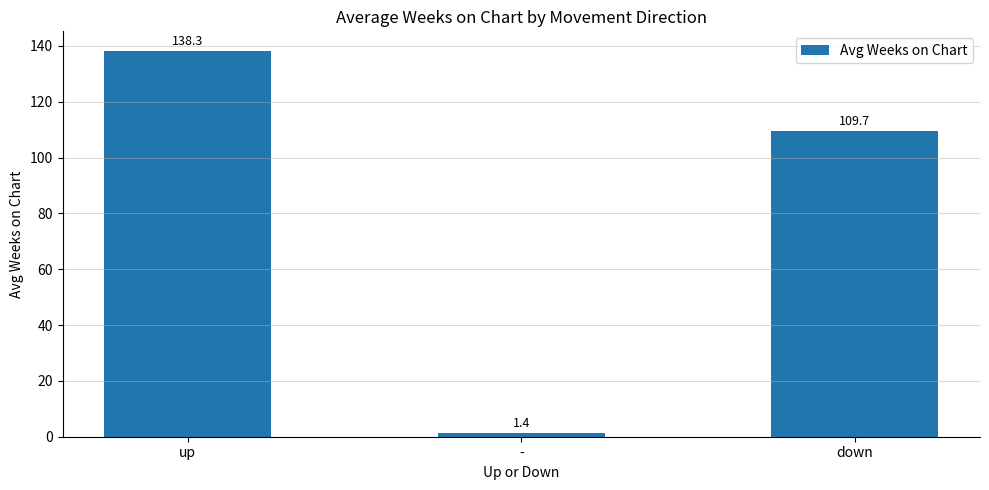

The chart shows a value of 138.3 at up. True or false?

True